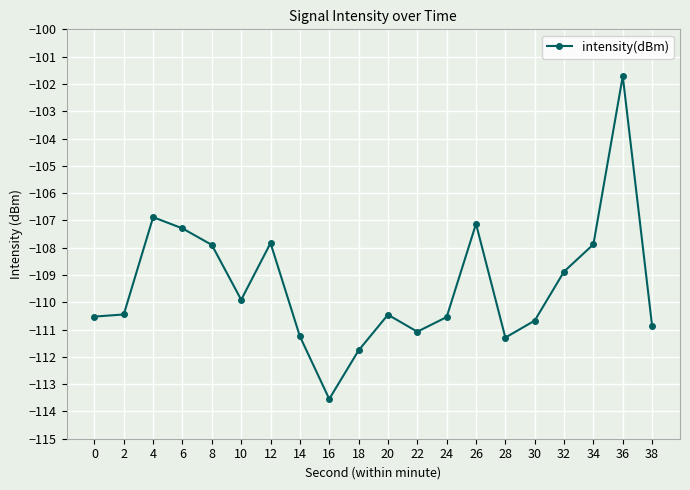

At which category does the data reach its first local peak?

4